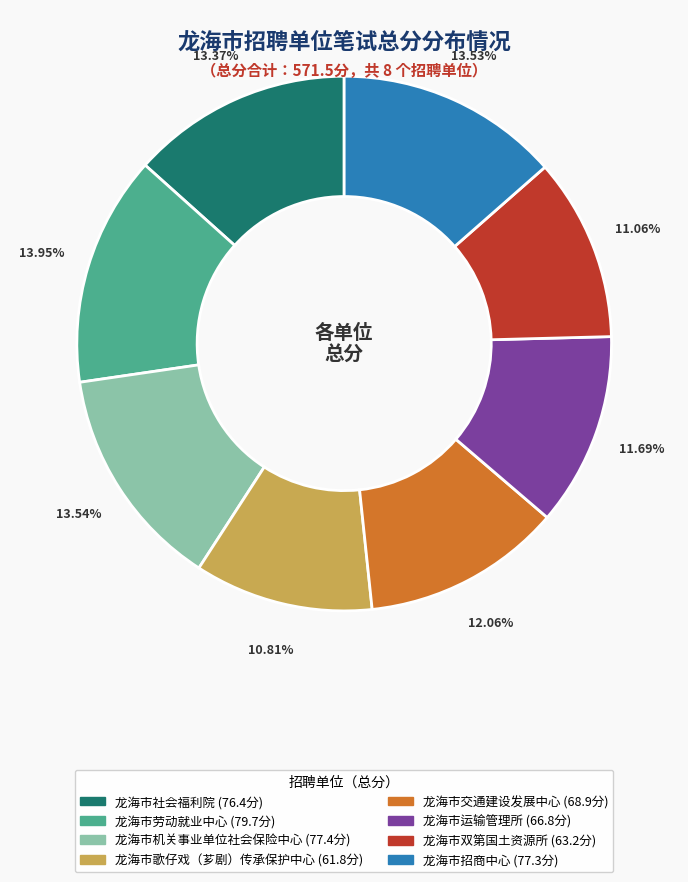

What percentage is NOT represented by 龙海市招商中心?

86.5%